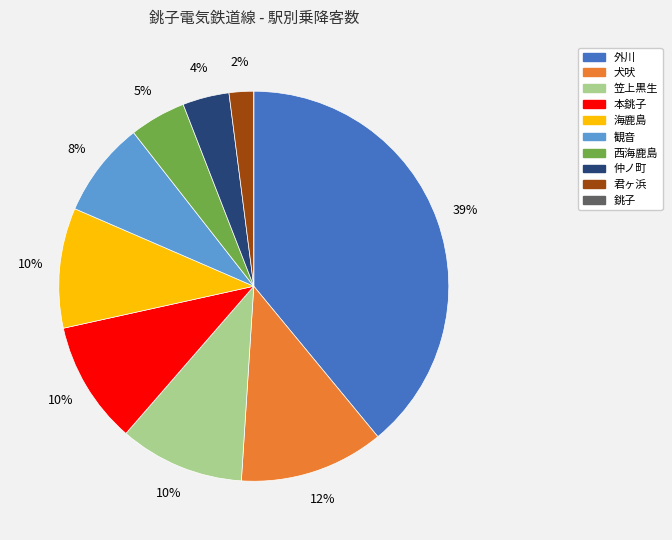

To the nearest percent, what percentage of the pie is 外川?

39%